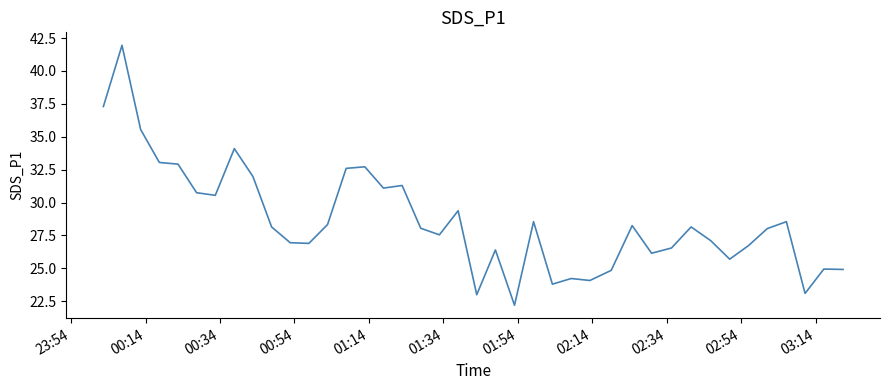

What is the greatest value displayed?

42.0